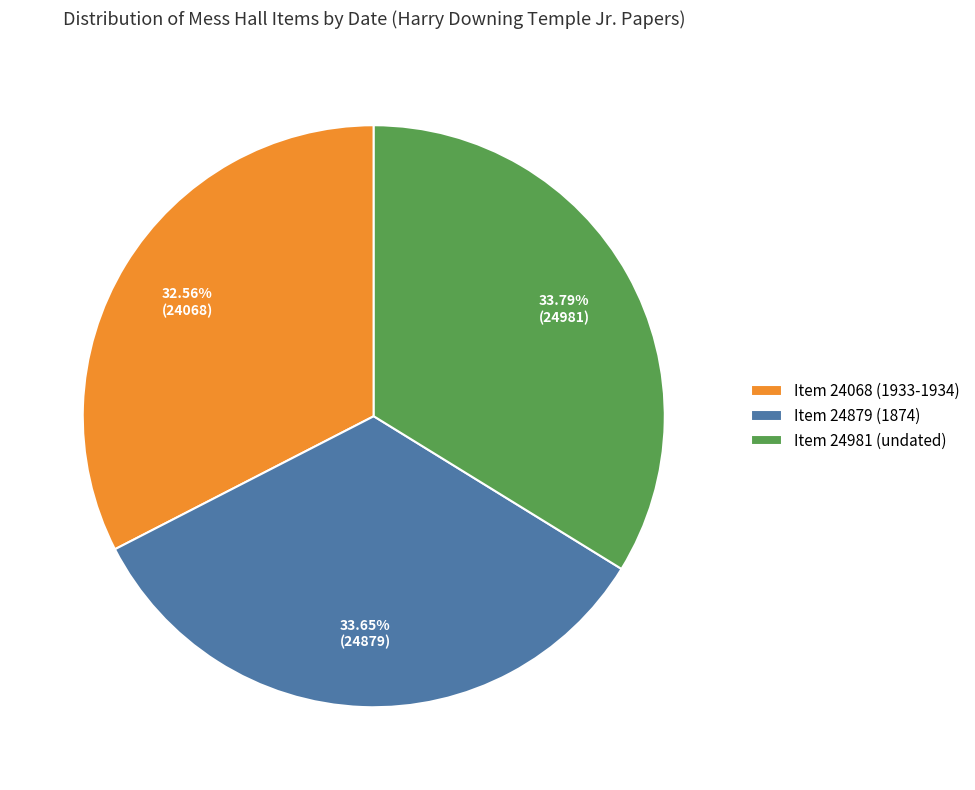

To the nearest percent, what percentage of the pie is Item 24981 (undated)?

34%